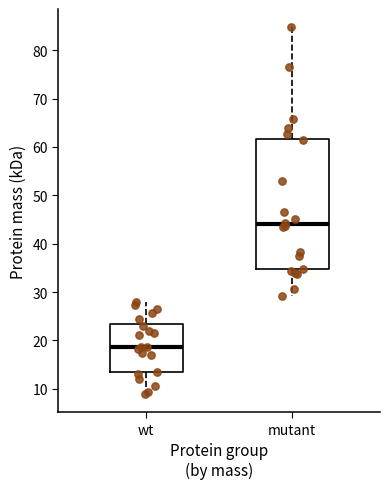

Comparing the boxes themselves (not the whiskers), which one is the tallest?

mutant